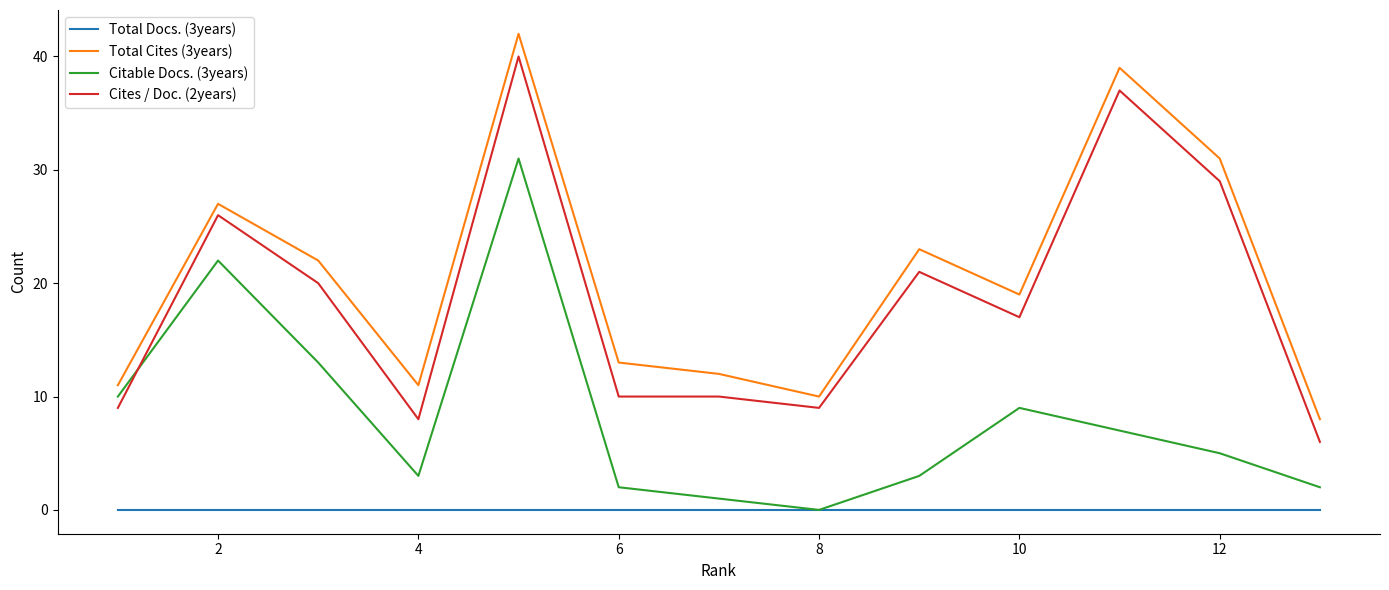

Does the chart have visible grid lines?

No